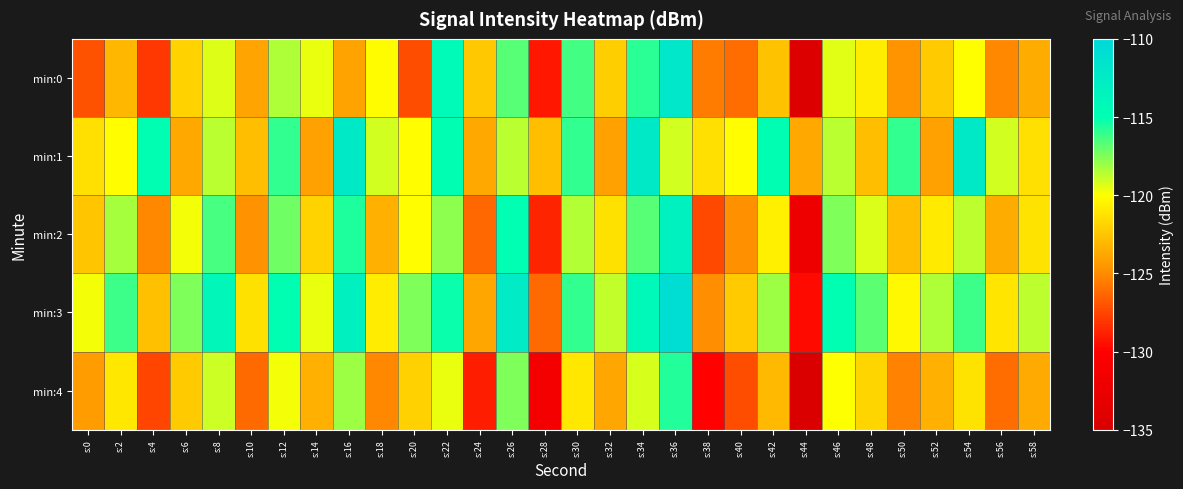

At s:4, list the series in order from smallest to largest.

min:0, min:4, min:2, min:3, min:1